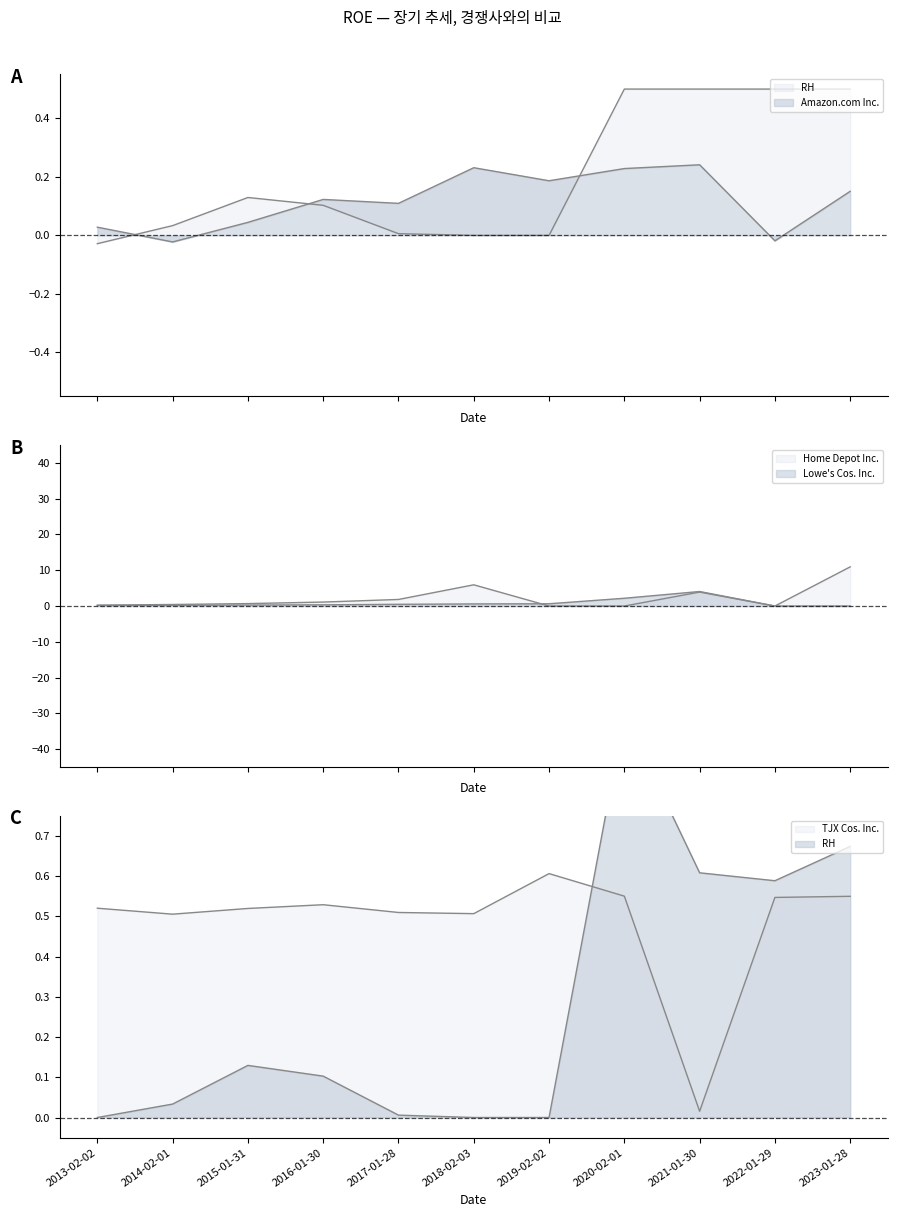

How many categories are shown in the chart?

11